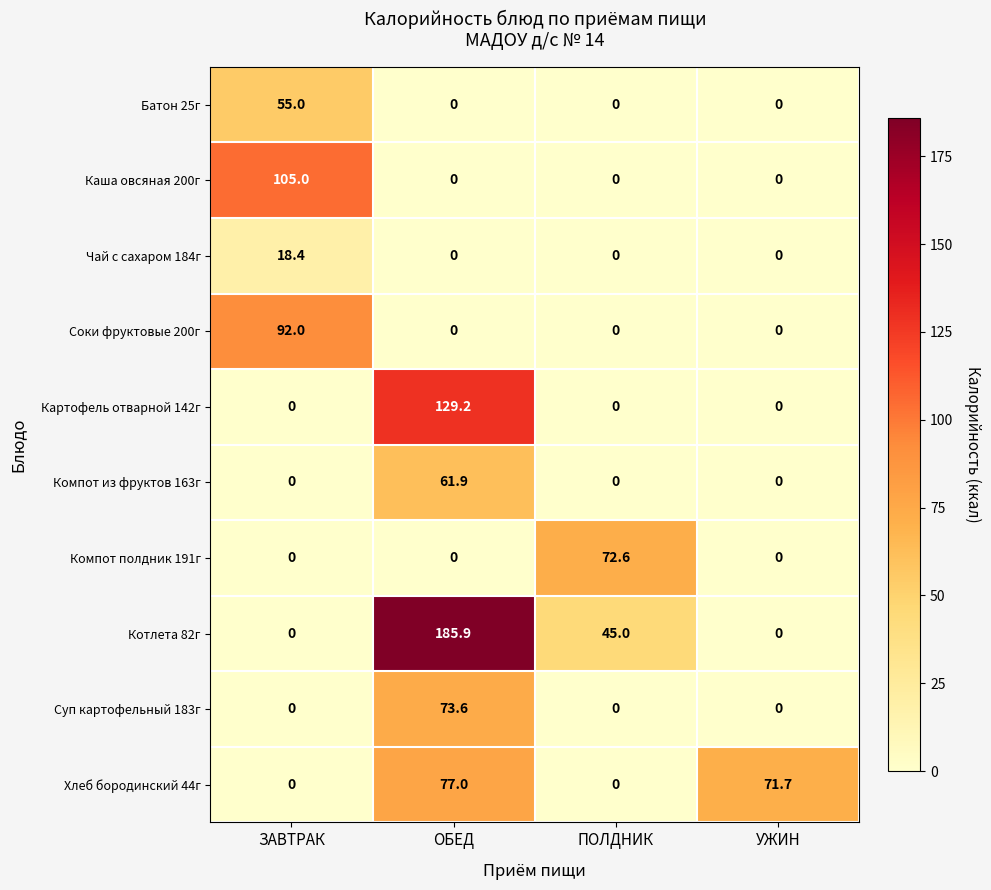

What is the total value across all series at ЗАВТРАК?

270.4